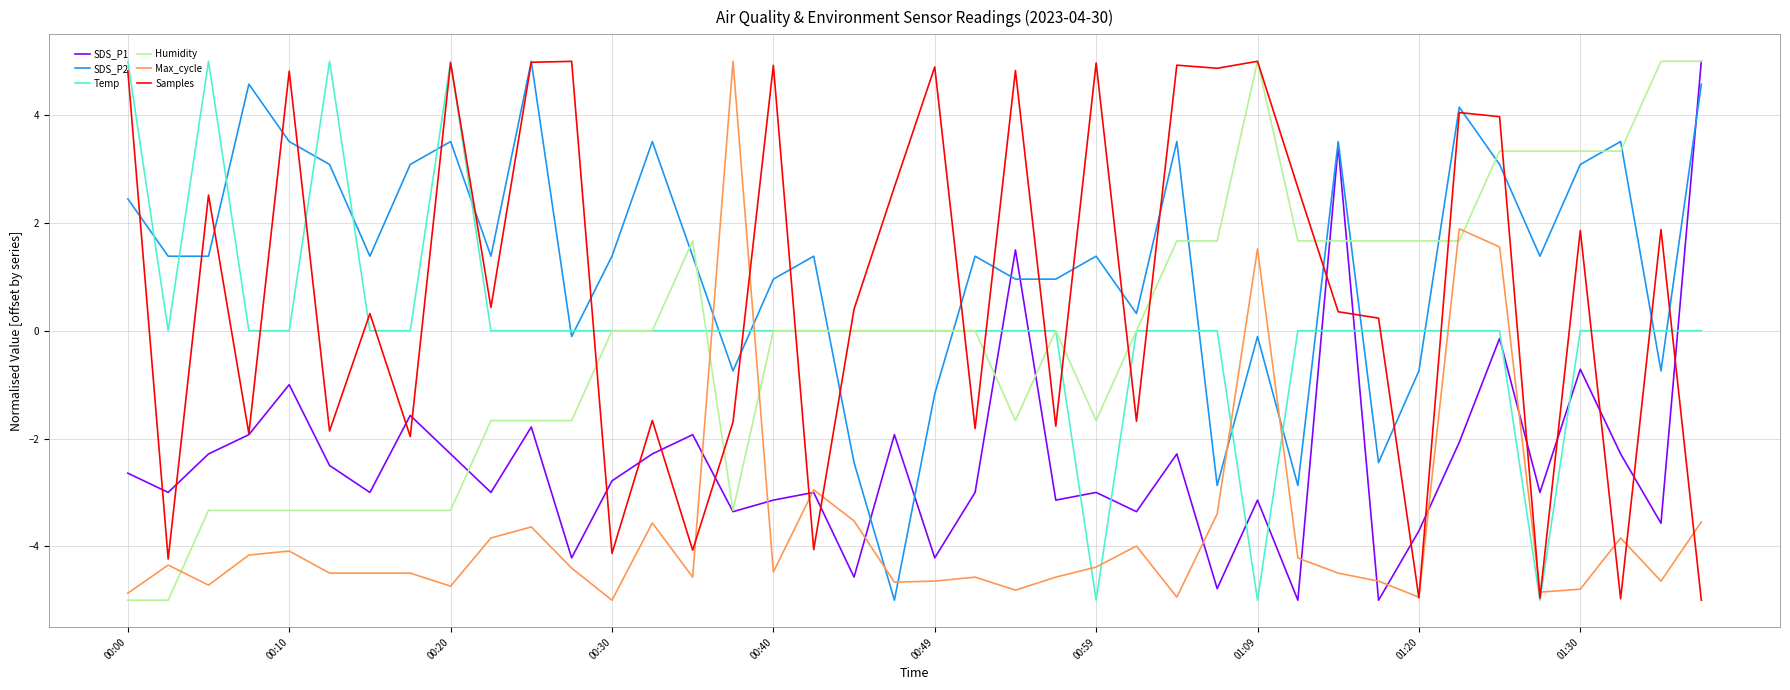

How many series are shown in this chart?

6